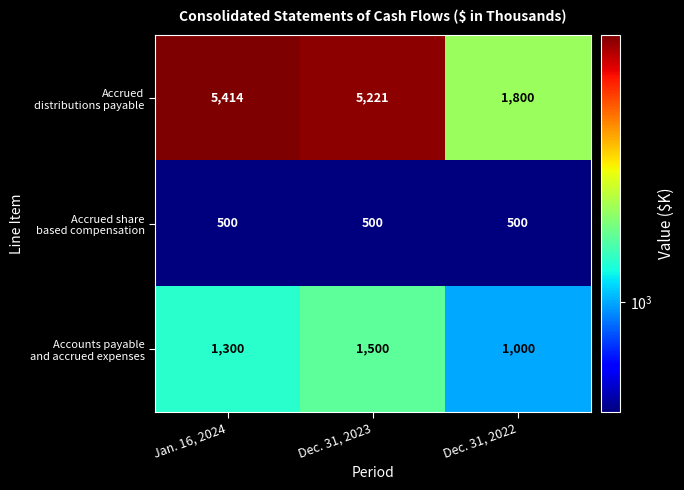

At which category is the sum across all series the highest?

Dec. 31, 2023